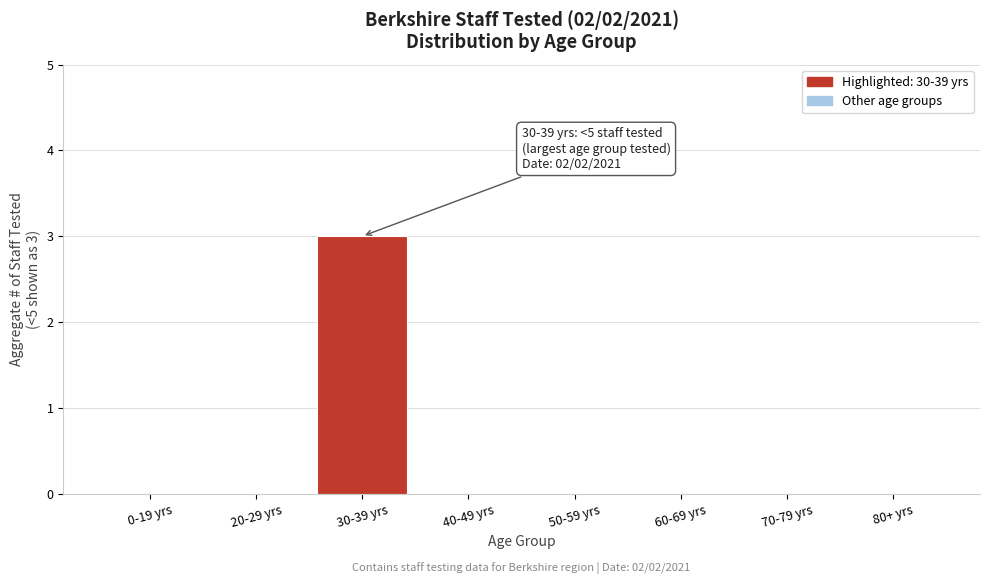

Reading left to right, list all the values displayed in this chart.

0-19 yrs=0	20-29 yrs=0	30-39 yrs=3	40-49 yrs=0	50-59 yrs=0	60-69 yrs=0	70-79 yrs=0	80+ yrs=0